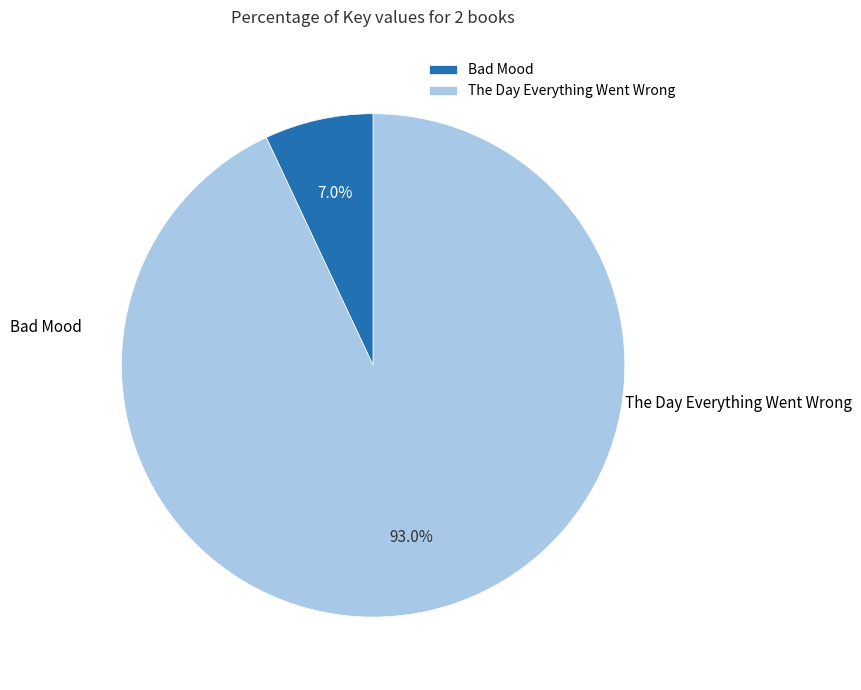

To the nearest percent, what is the average slice percentage?

50%